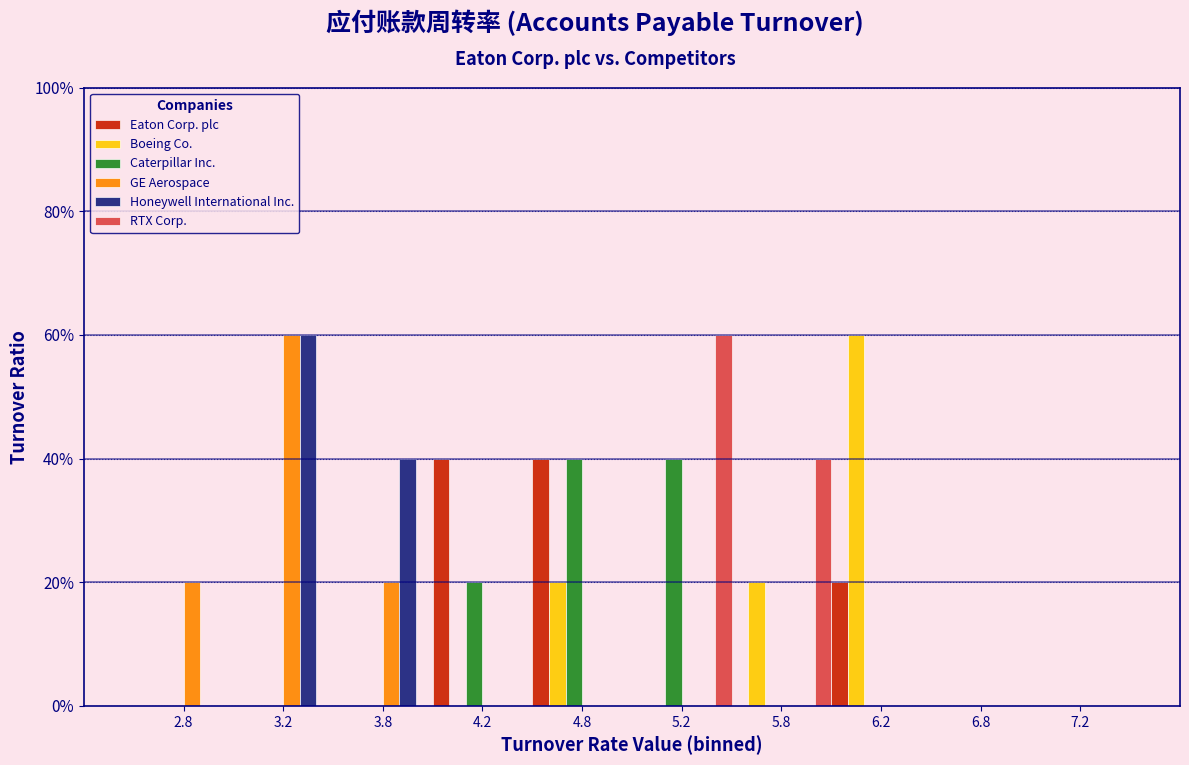

In the GE Aerospace series, which range on the x-axis has the tallest bar?

3.0 to 3.5